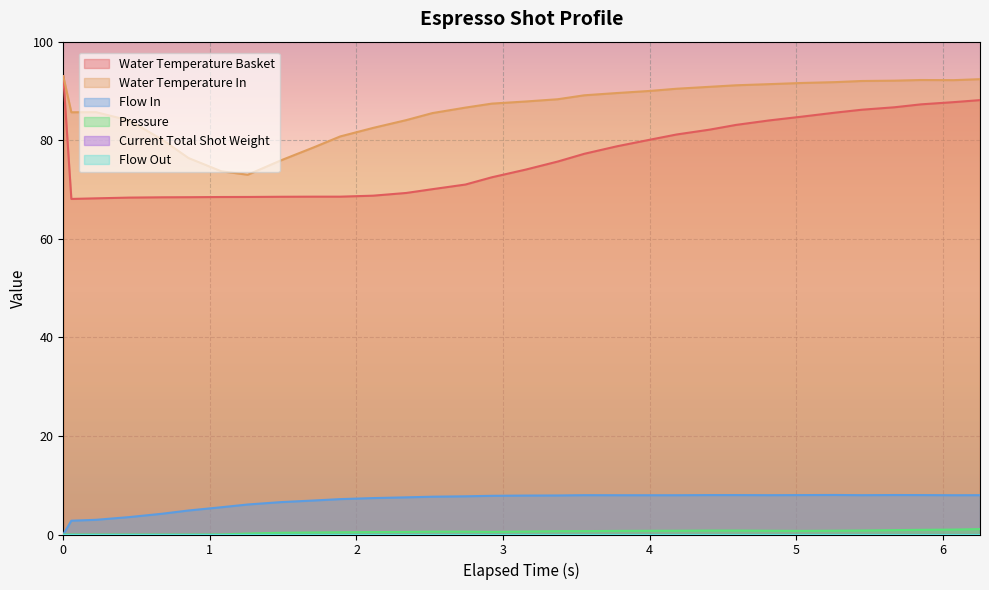

What is the average value of the water_temperature_basket series?

76.6